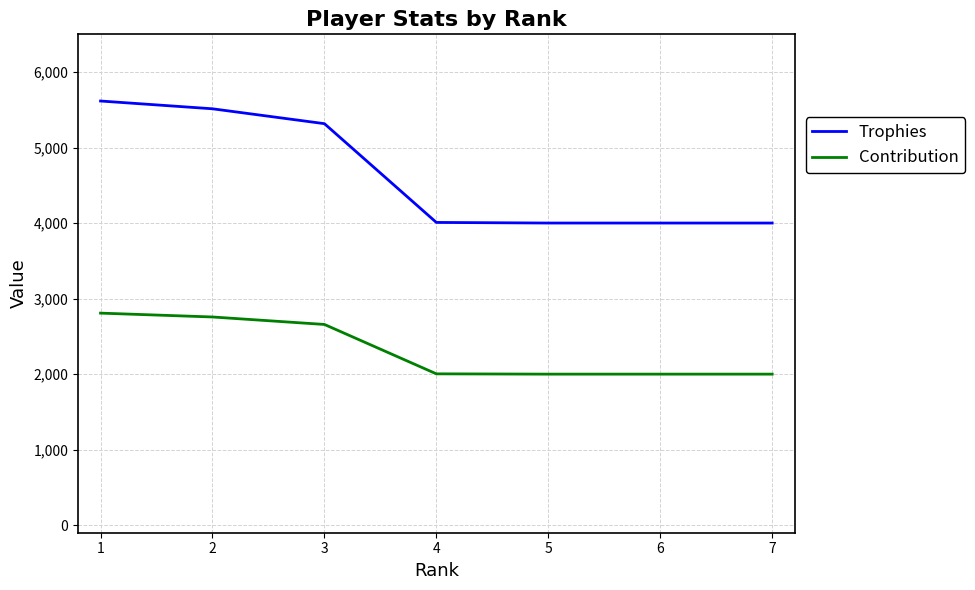

What is the difference between the maximum and minimum values in the Trophies series?

1616